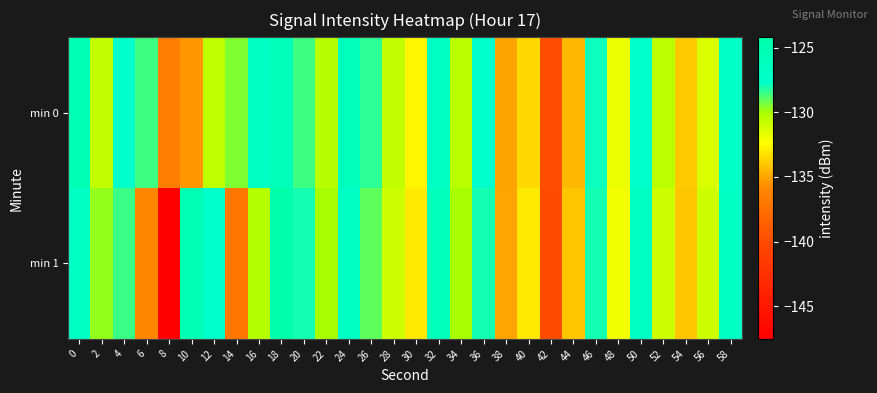

What is the greatest value displayed?

-124.2